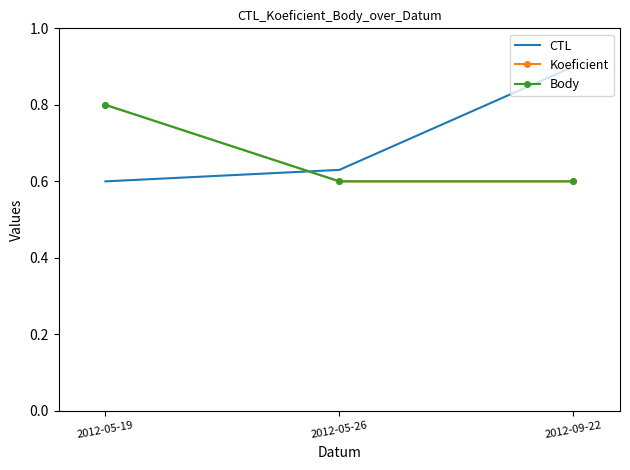

How many categories are shown in the chart?

3